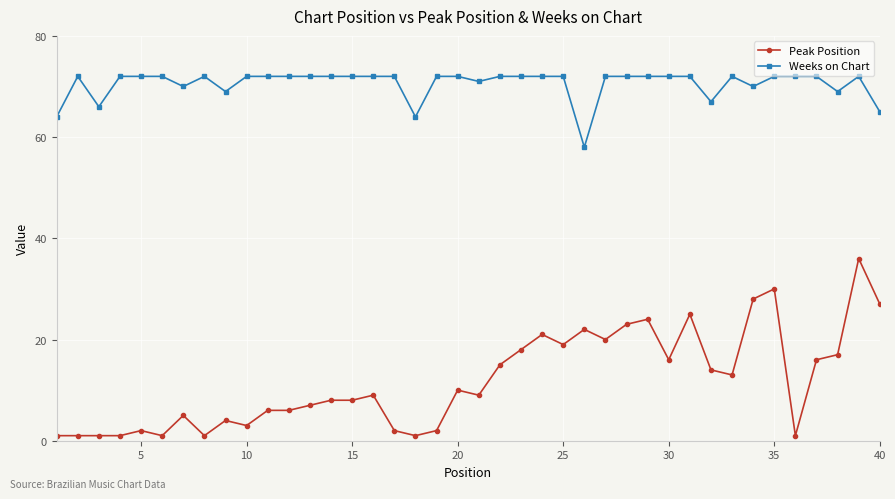

Rank the series by their average value, from highest to lowest.

Weeks on Chart, Peak Position